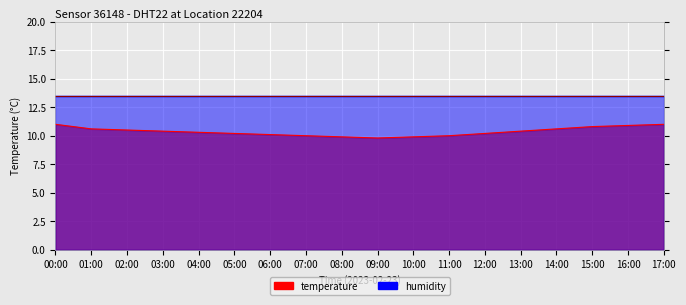

What is the ratio of the value at 13:00 to the value at 16:00?

1.0